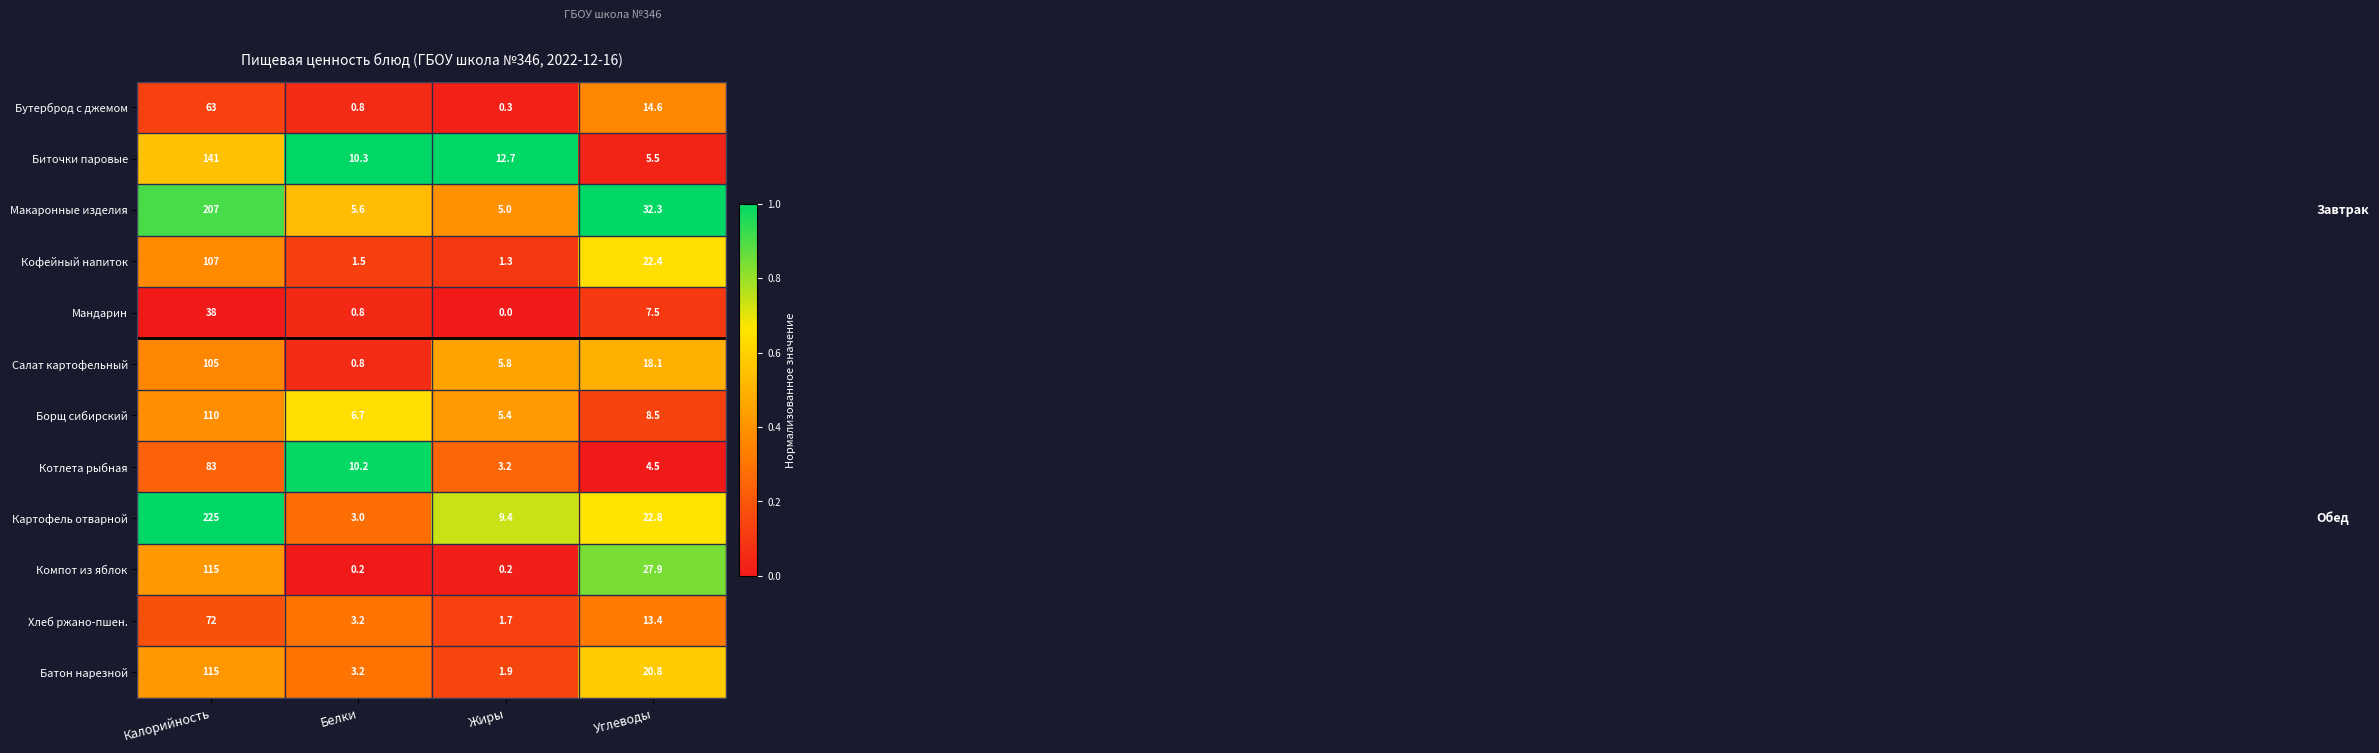

Is it true that Хлеб ржано-пшен. equals 0.8 at Белки?

False